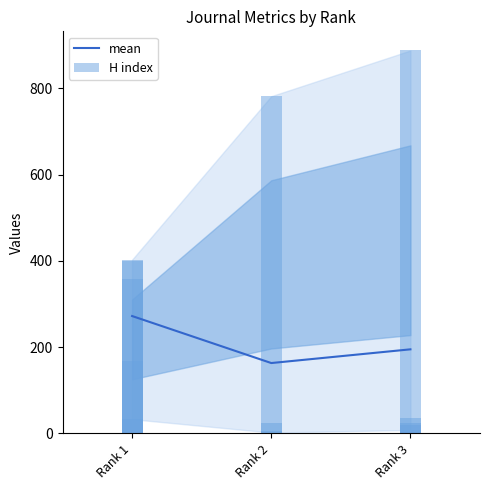

The H index series shows 33.0 at Rank 1. True or false?

True